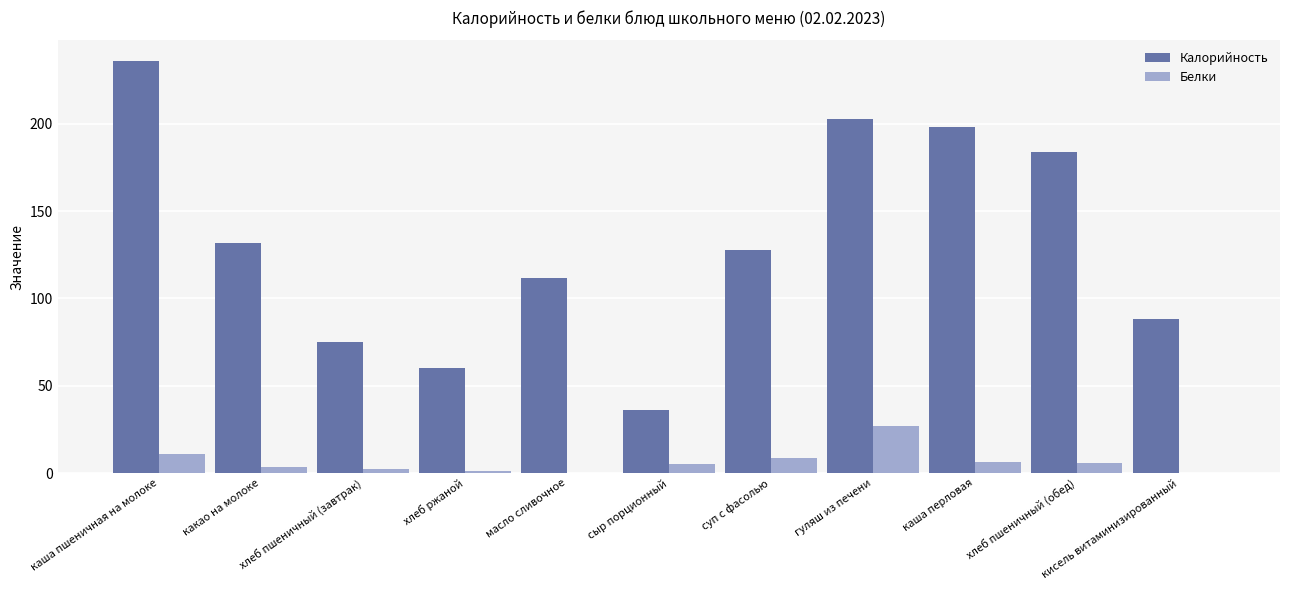

What is the maximum value for Калорийность?

236.0